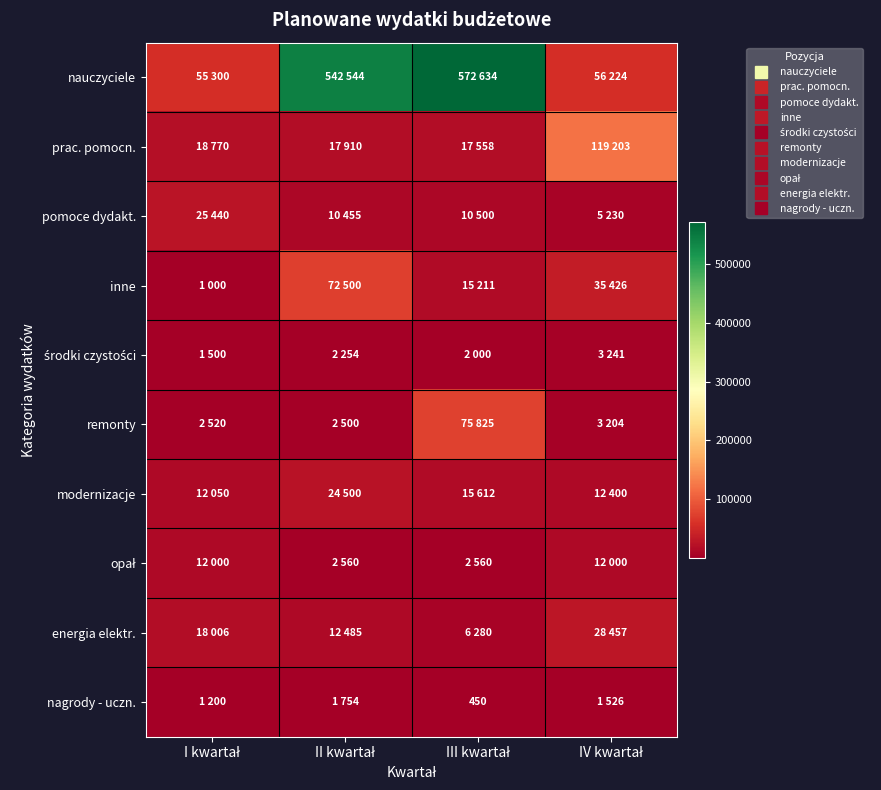

Which category has the highest value in the opał series?

I kwartał